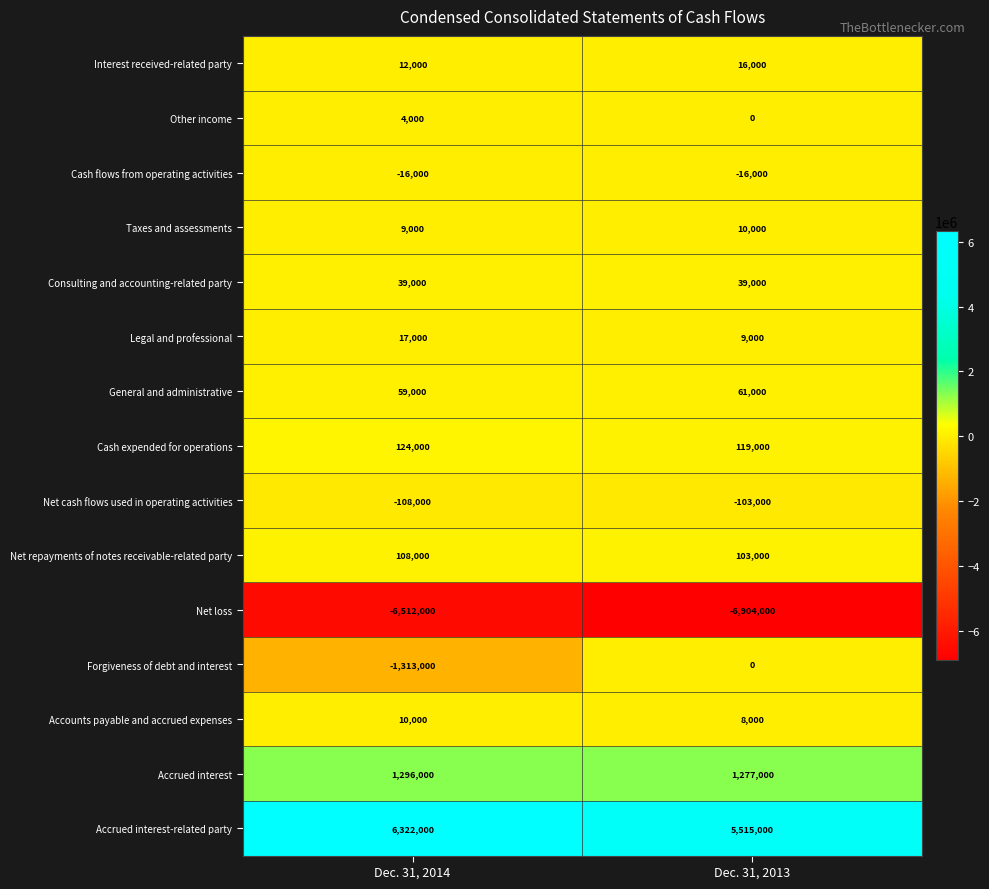

What is the approximate value of Consulting and accounting-related party at Dec. 31, 2013?

39000